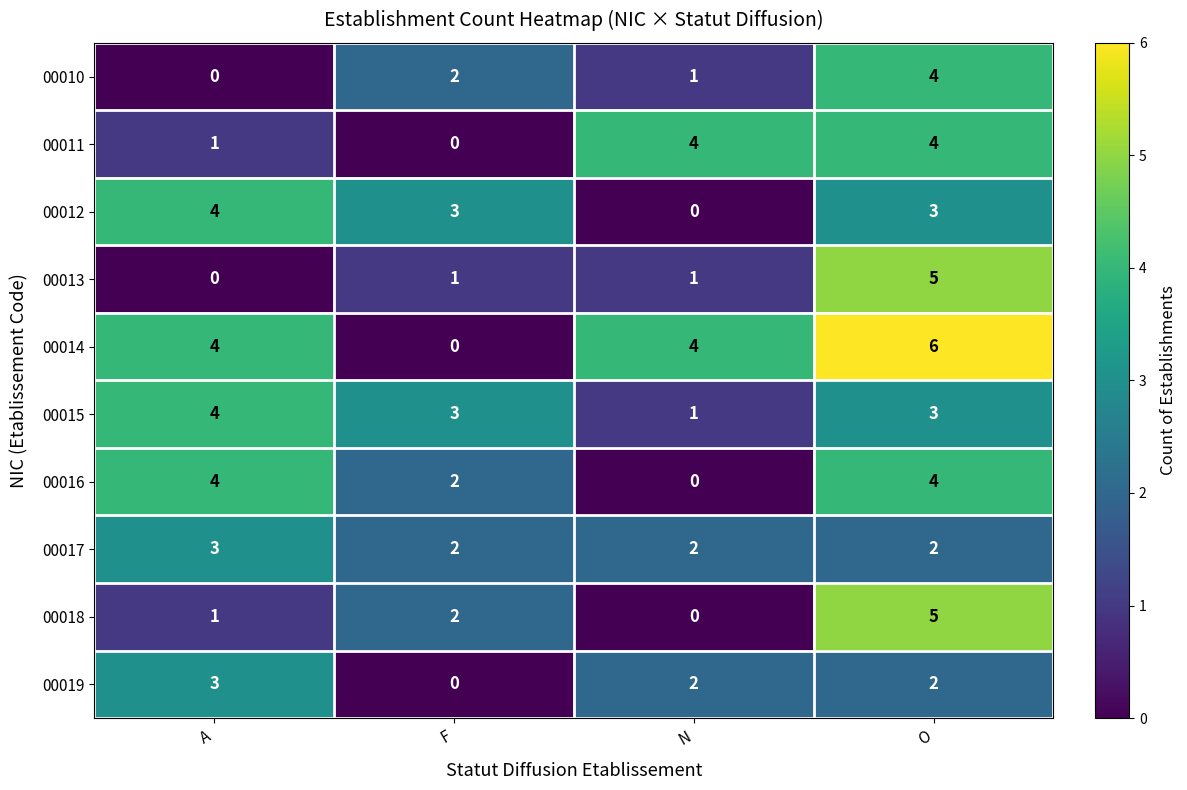

Which series has the largest range (max minus min)?

00014